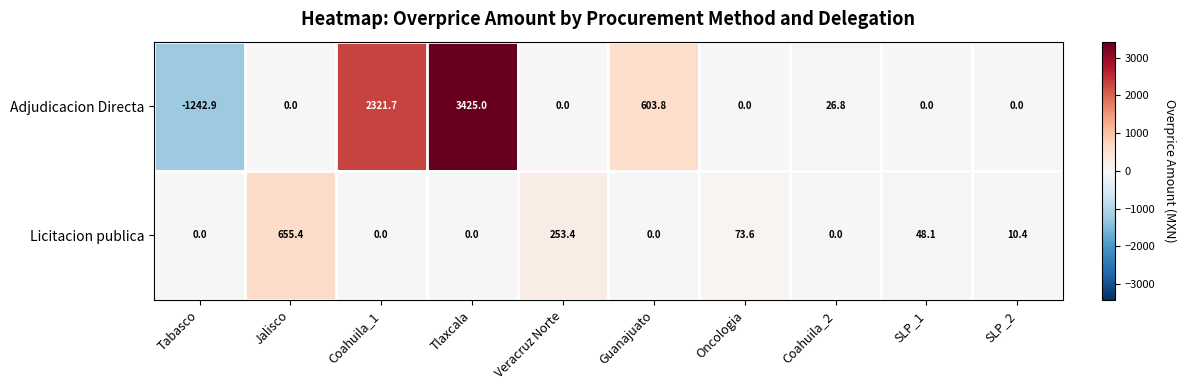

The Adjudicacion Directa series shows 3059.0 at Jalisco. True or false?

False